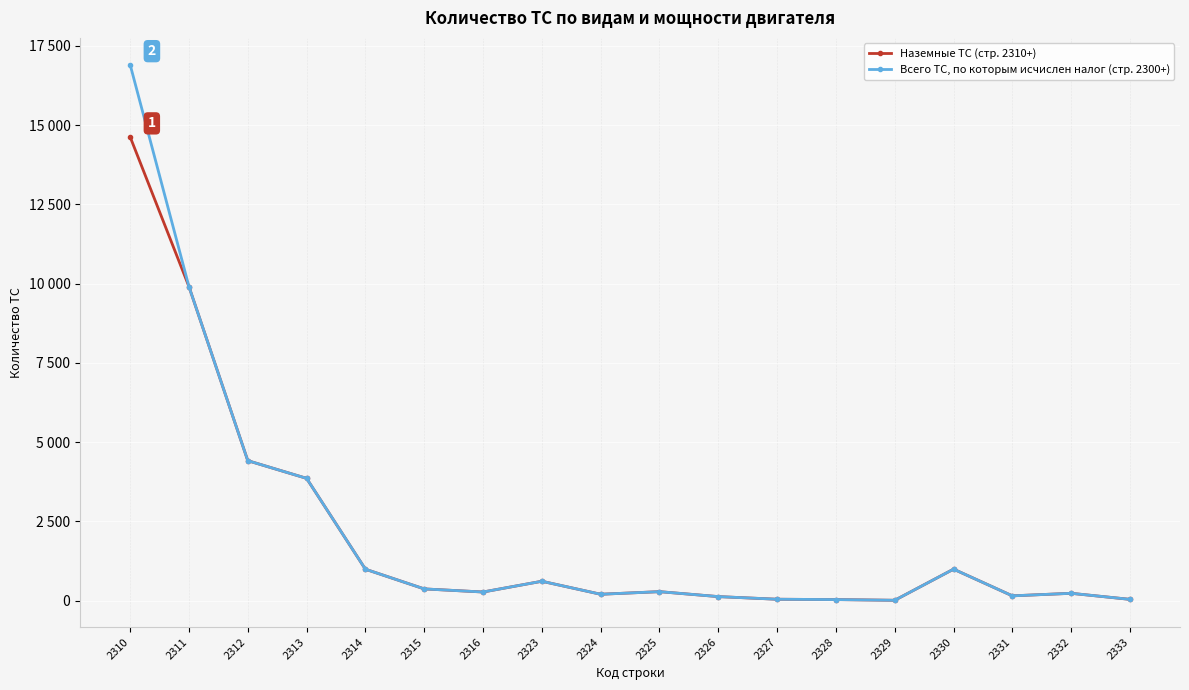

What is the value of the Всего ТС, по которым исчислен налог (стр. 2300+) point at the 8th from the left?

611